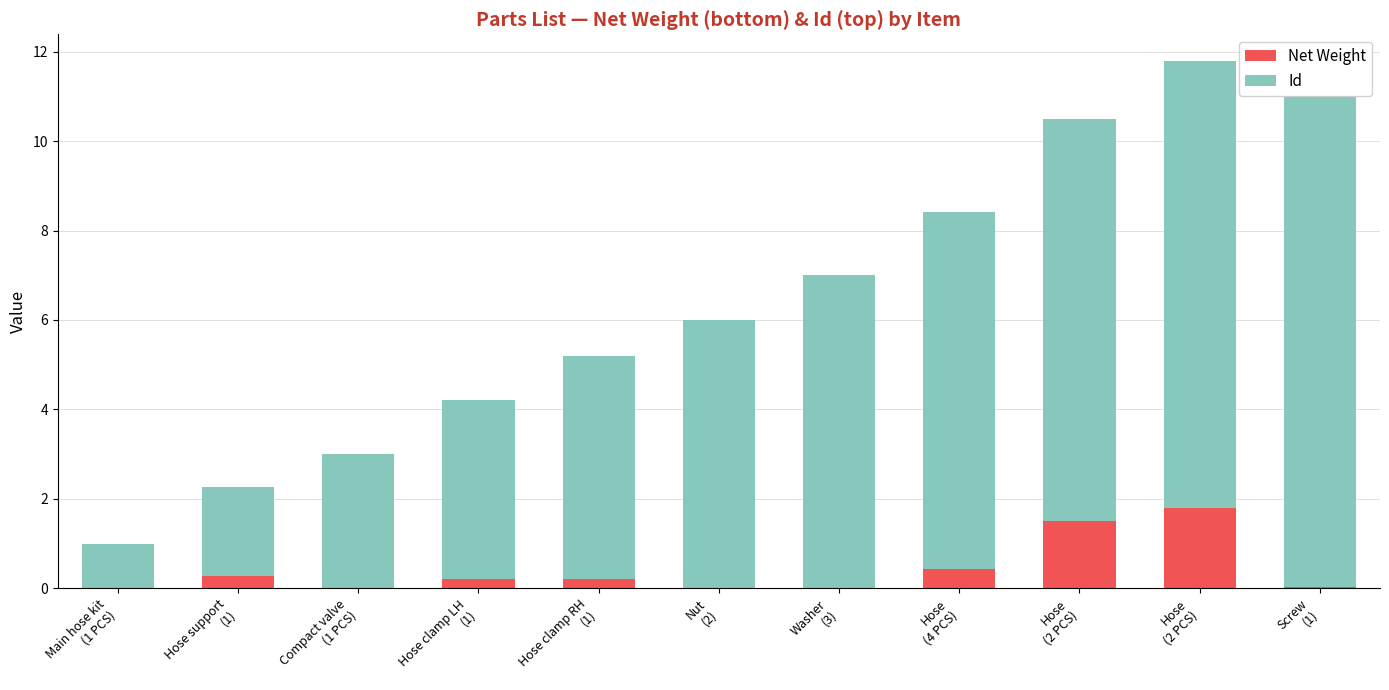

How many Id values are between 3 and 9?

7